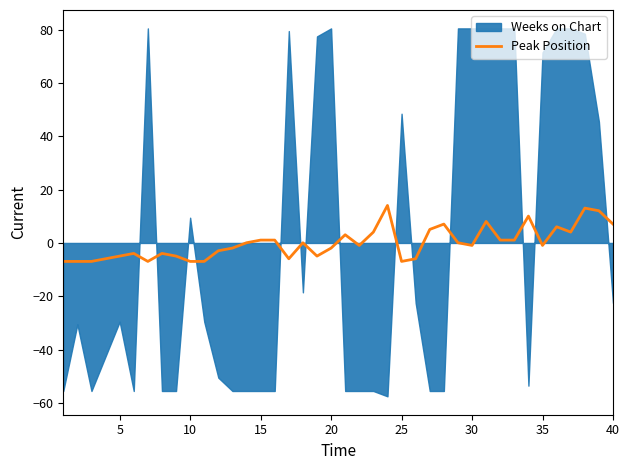

What is the maximum value for Peak Position?

14.1